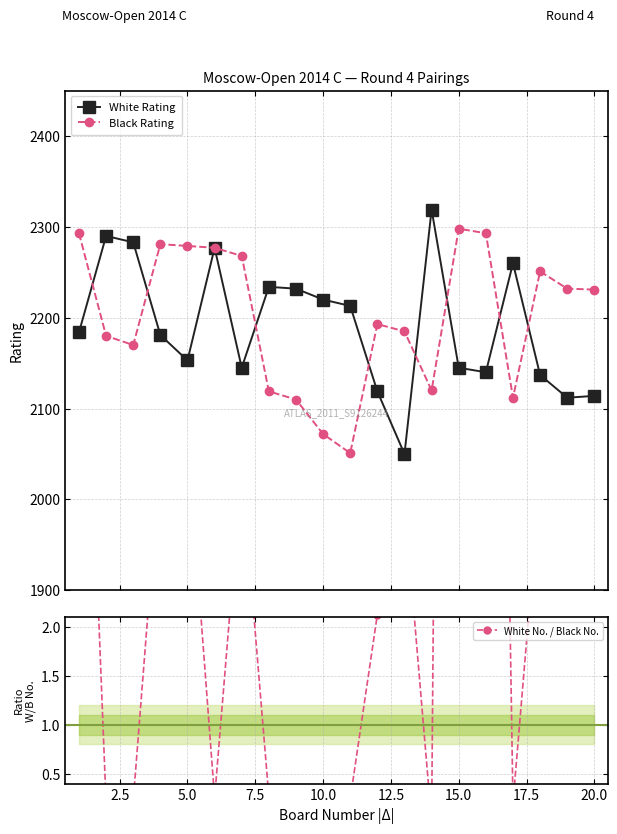

What is the value of the White Rating point at the 15th from the left?

2145